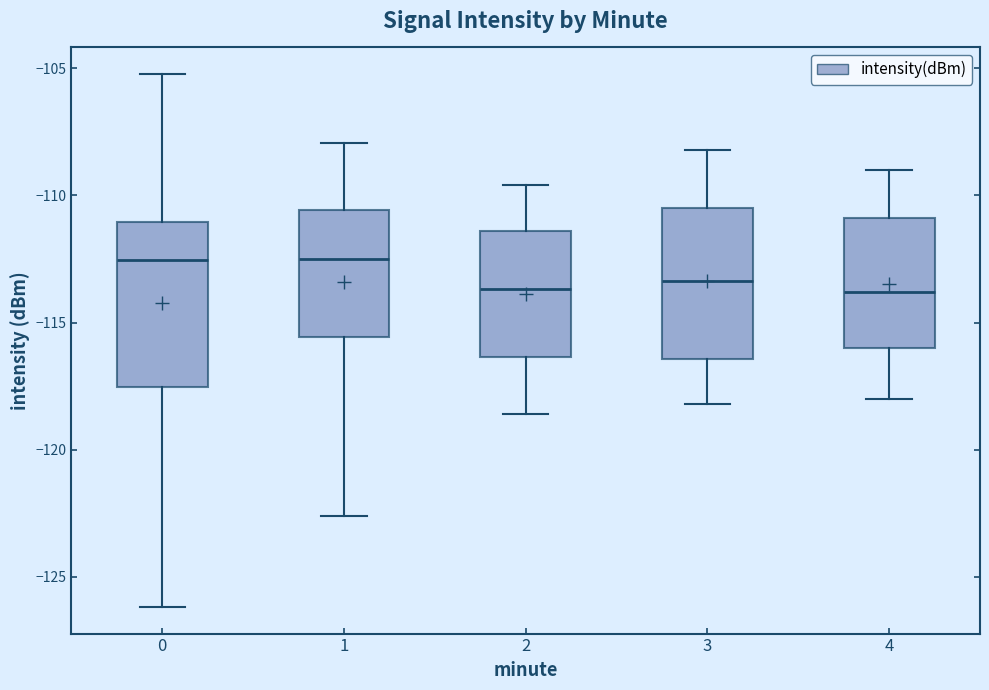

Reading left to right, read every box against the y-axis: the position of its median line, the range the box covers, and the ends of its whiskers. The values are not printed on the chart, so give them approximately, as read against the axis.

0: median -112.5, box -117.5 to -111.0, whiskers -126.0 to -105.0
1: median -112.5, box -115.5 to -110.5, whiskers -122.5 to -108.0
2: median -113.5, box -116.5 to -111.5, whiskers -118.5 to -109.5
3: median -113.5, box -116.5 to -110.5, whiskers -118.0 to -108.0
4: median -114.0, box -116.0 to -111.0, whiskers -118.0 to -109.0